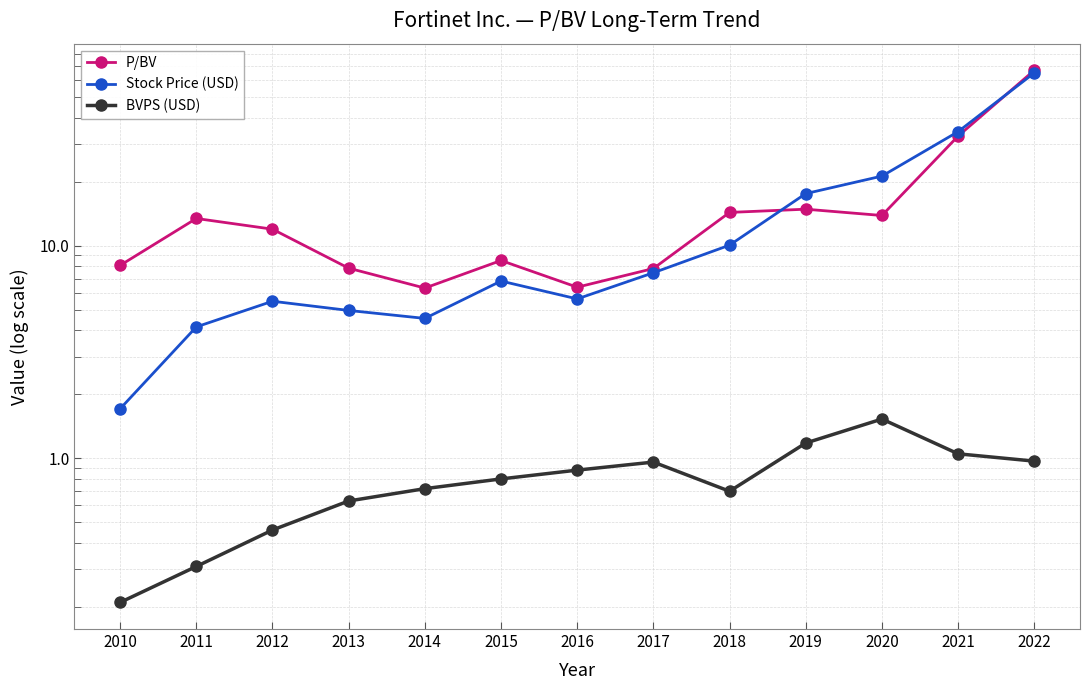

What is the difference between the maximum and minimum values in the P/BV series?

60.5